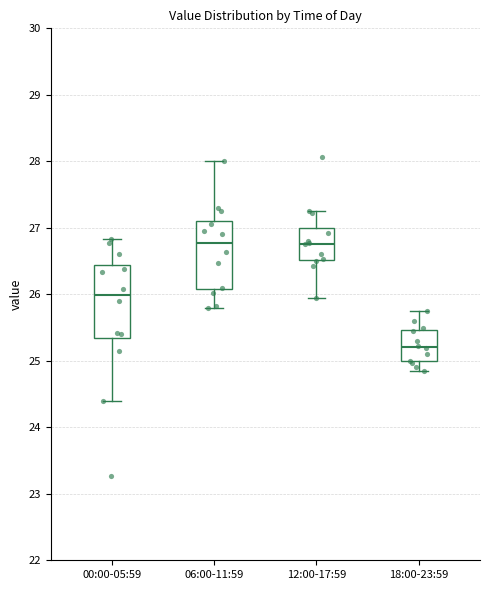

Where is the lower edge of the box for 06:00-11:59 on the y-axis? The values are not printed on the chart, so give them approximately, as read against the axis.

26.1